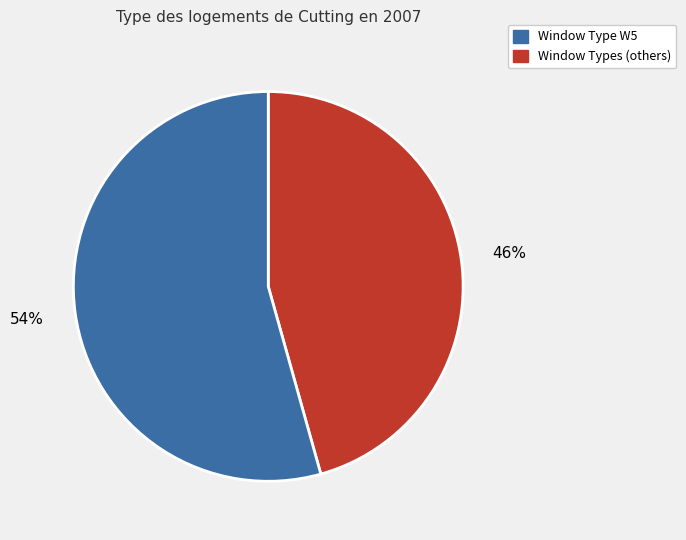

Is there any slice that represents more than half of the pie?

Yes